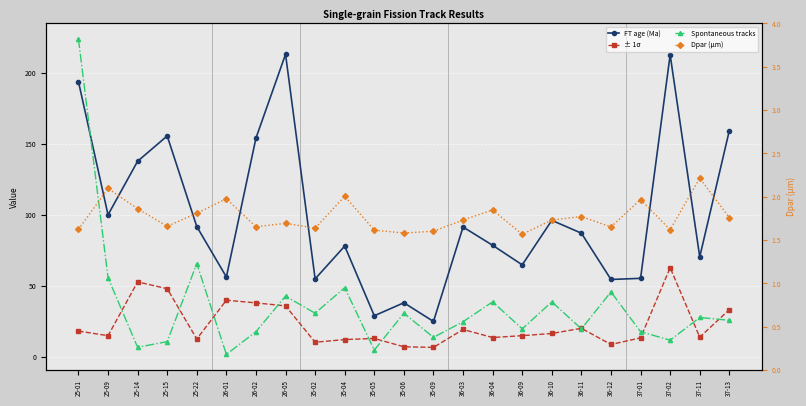

At how many categories does at least one series exceed 28?

22